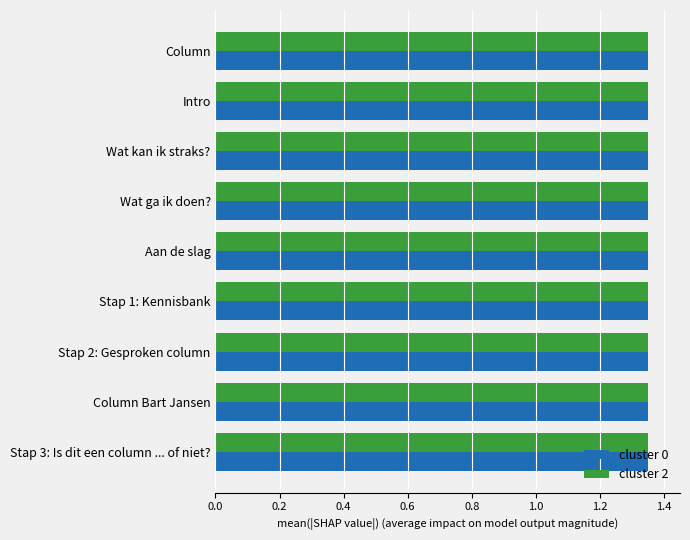

At how many categories does at least one series exceed 1?

9